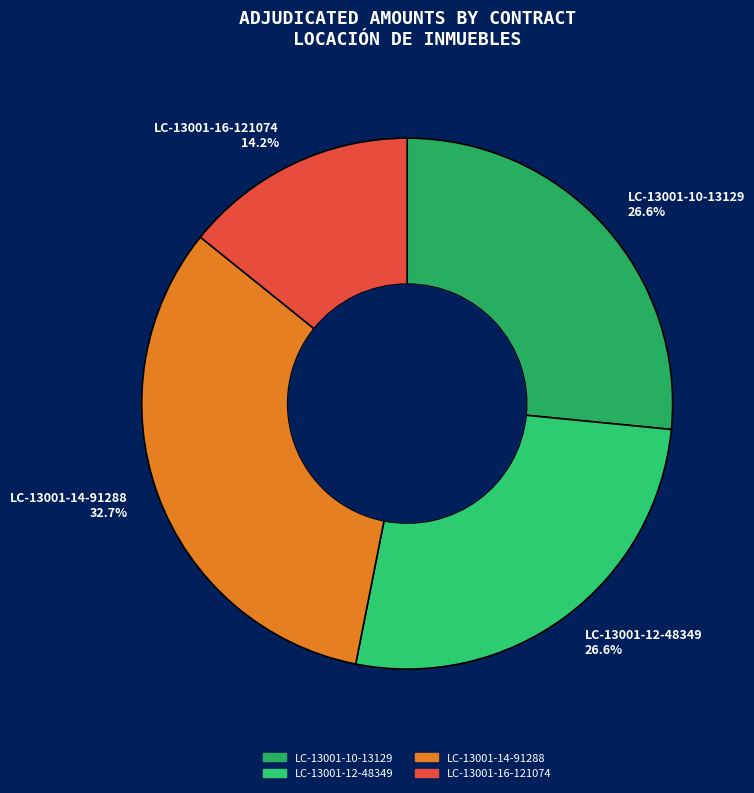

Which has a higher value, LC-13001-16-121074 or LC-13001-10-13129?

LC-13001-10-13129